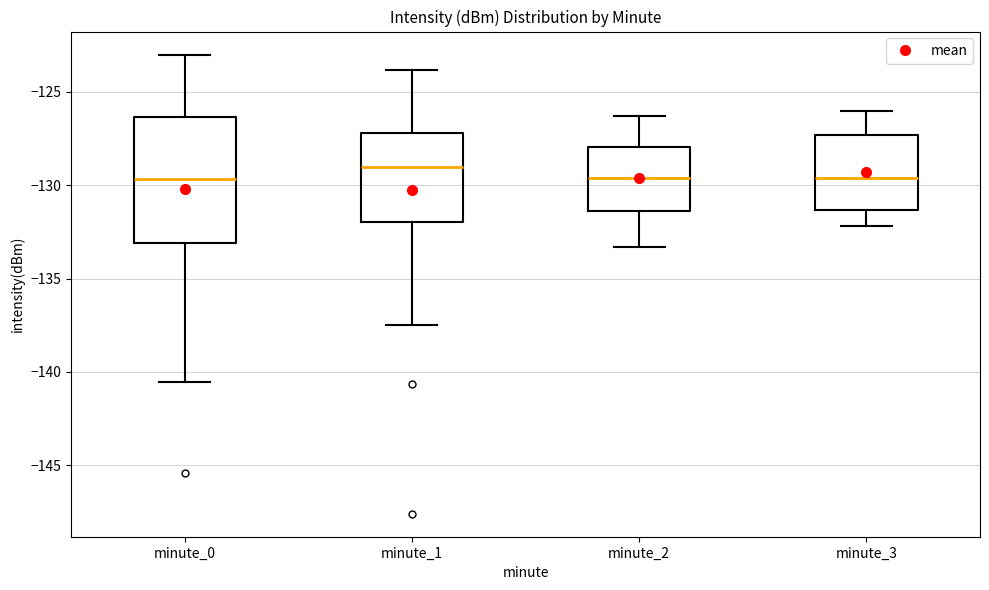

Reading left to right, transcribe this box plot: for each box, give where its median line is, the range the box spans, and where its two whiskers end, as read against the y-axis. The values are not printed on the chart, so give them approximately, as read against the axis.

minute_0: median -129.5, box -133.0 to -126.5, whiskers -140.5 to -123.0
minute_1: median -129.0, box -132.0 to -127.0, whiskers -137.5 to -124.0
minute_2: median -129.5, box -131.5 to -128.0, whiskers -133.5 to -126.5
minute_3: median -129.5, box -131.5 to -127.5, whiskers -132.0 to -126.0